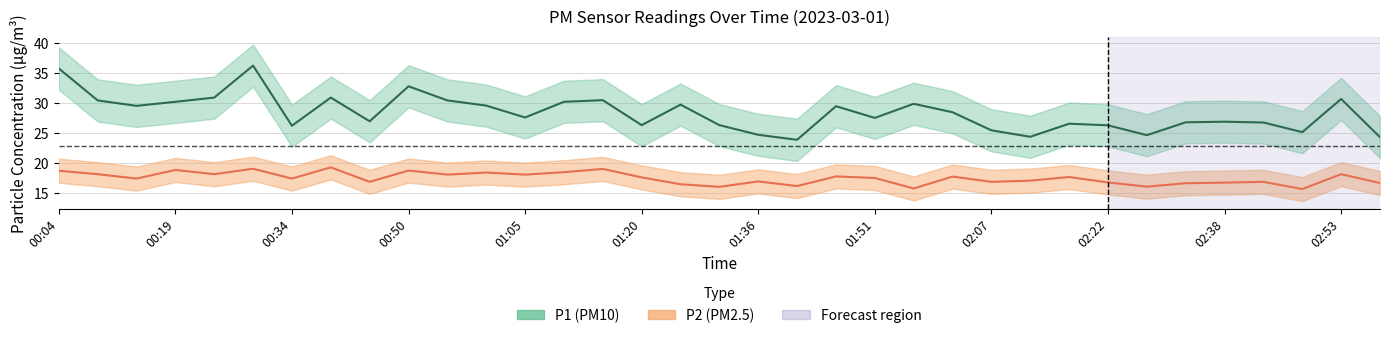

What is the sum of all P1 values?

992.5